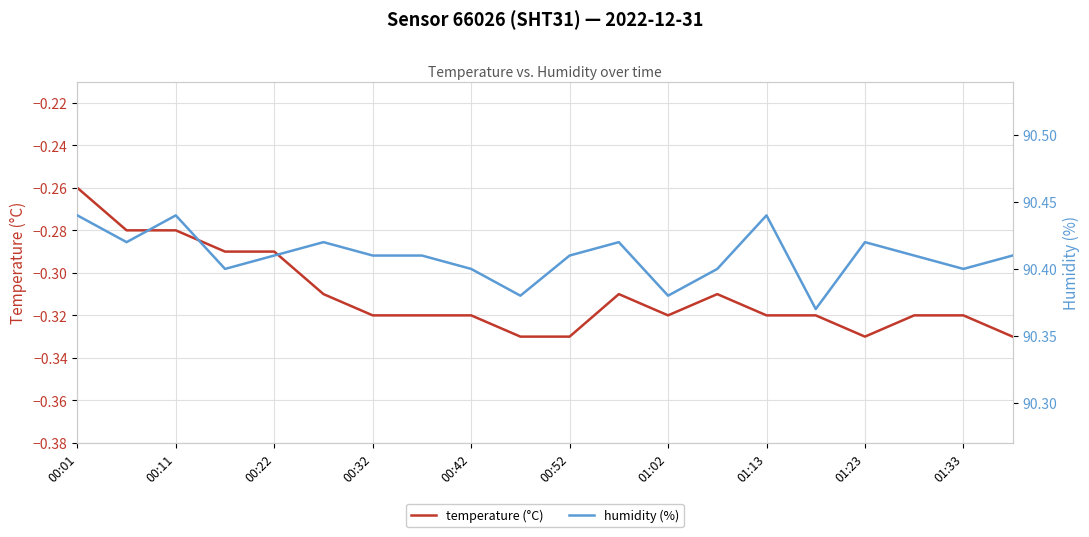

What is the difference between the maximum and minimum values in the humidity (%) series?

0.1